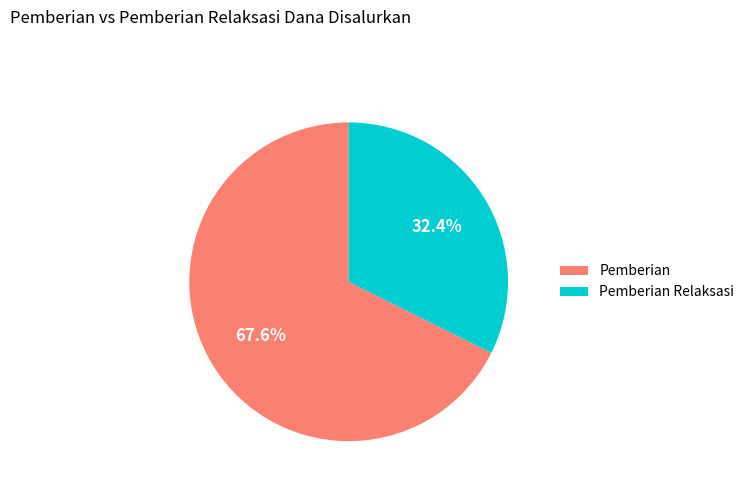

Count the number of slices in the pie.

2